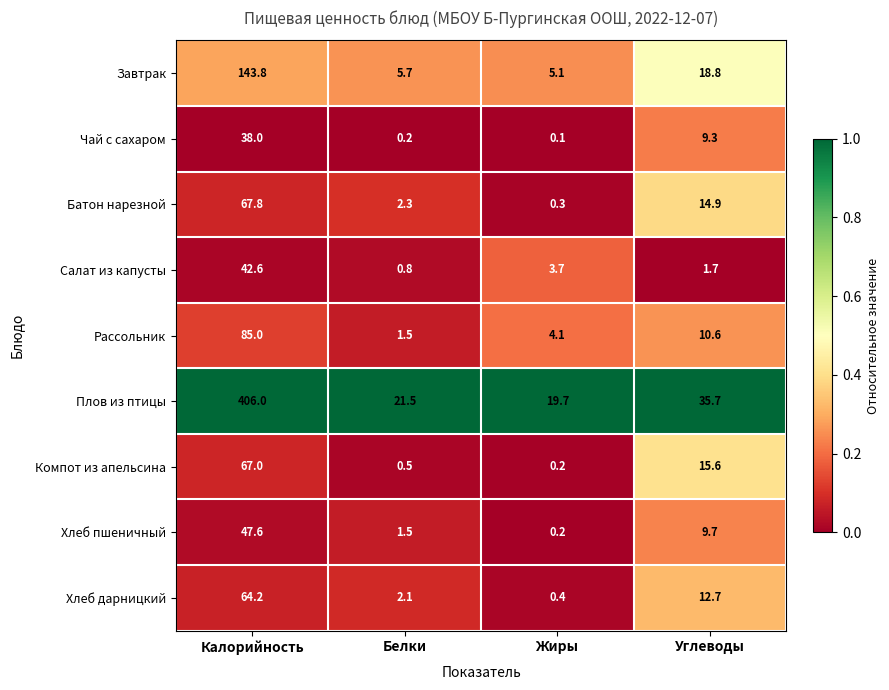

What is the sum of all Салат из капусты values?

48.8